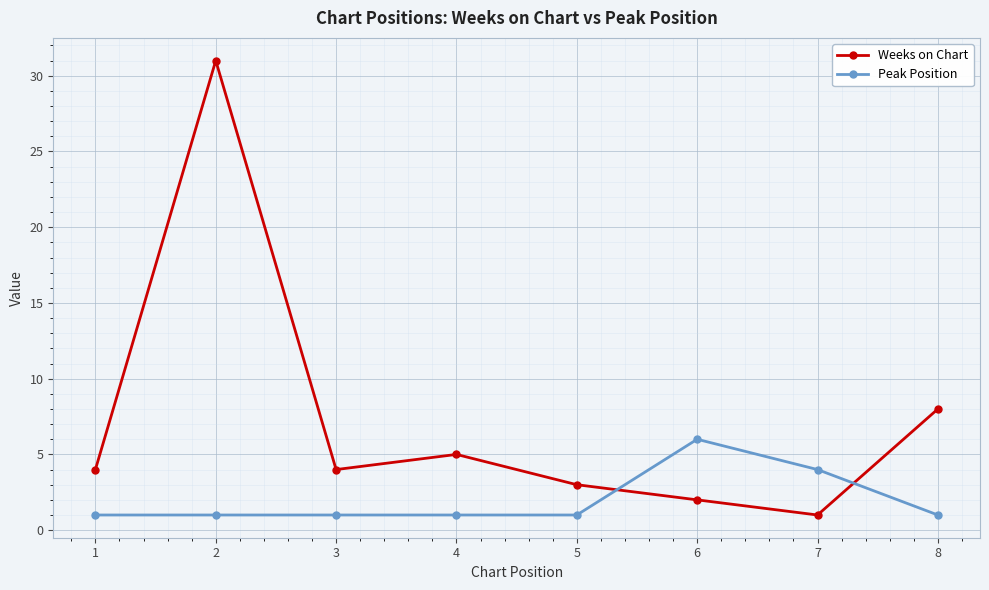

Is it true that Weeks on Chart equals 6 at 3?

False